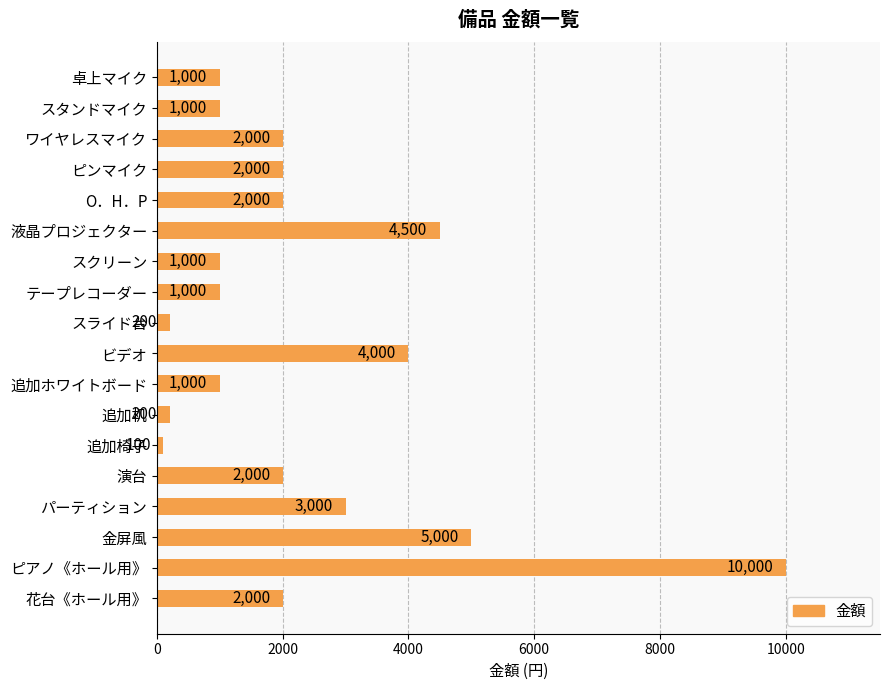

Which label corresponds to the smallest value in the chart?

追加椅子